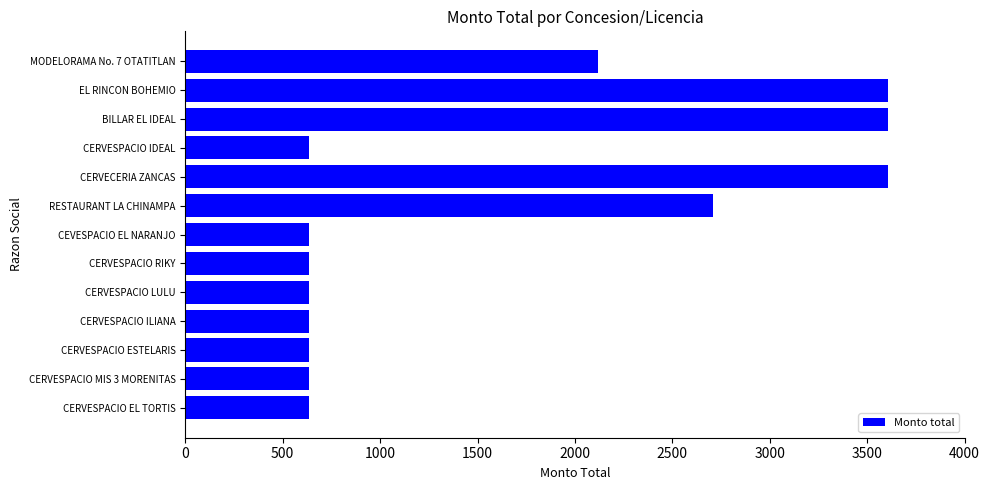

What is the minimum value shown in the chart?

635.9